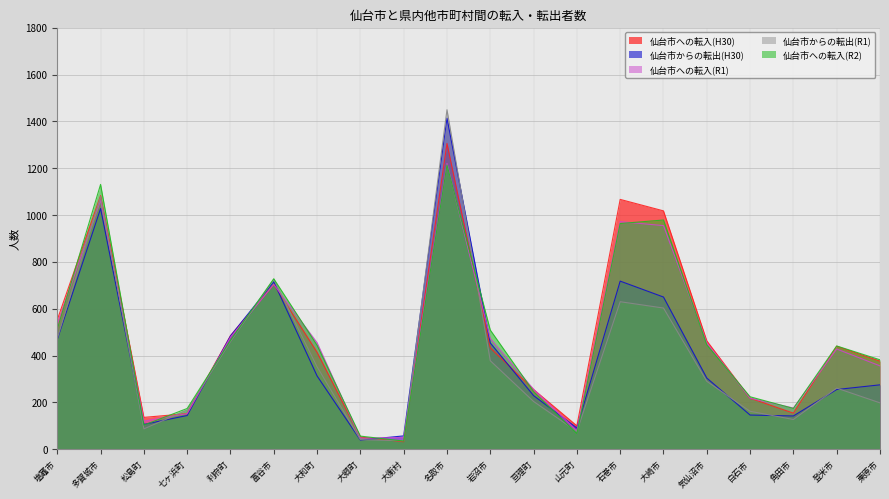

True or false: 仙台市への転入(R2) and 仙台市への転入(H30) intersect in this chart.

True